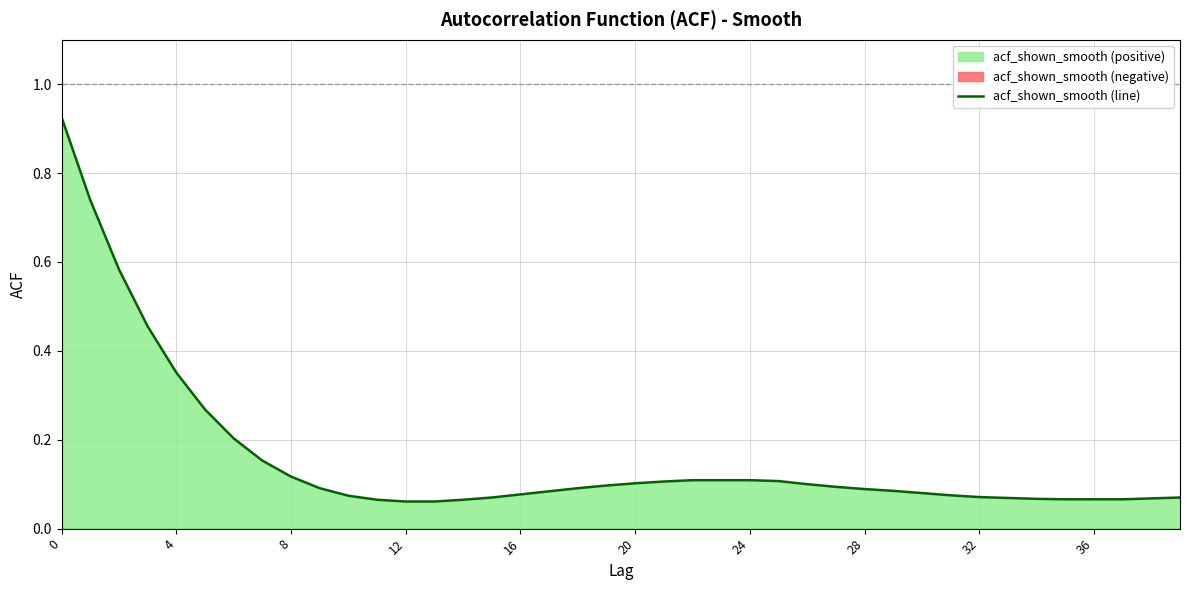

What is the greatest value displayed?

0.9